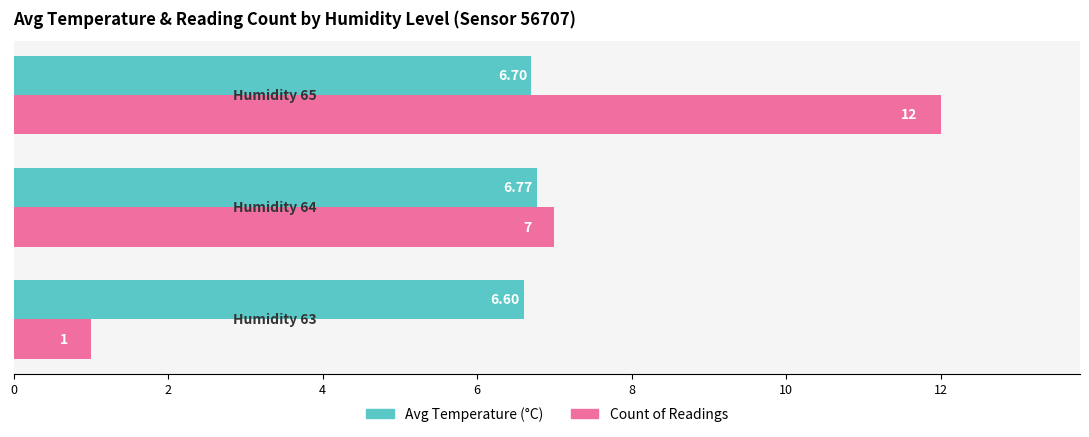

What is the average value of the Avg Temperature (°C) series?

6.7